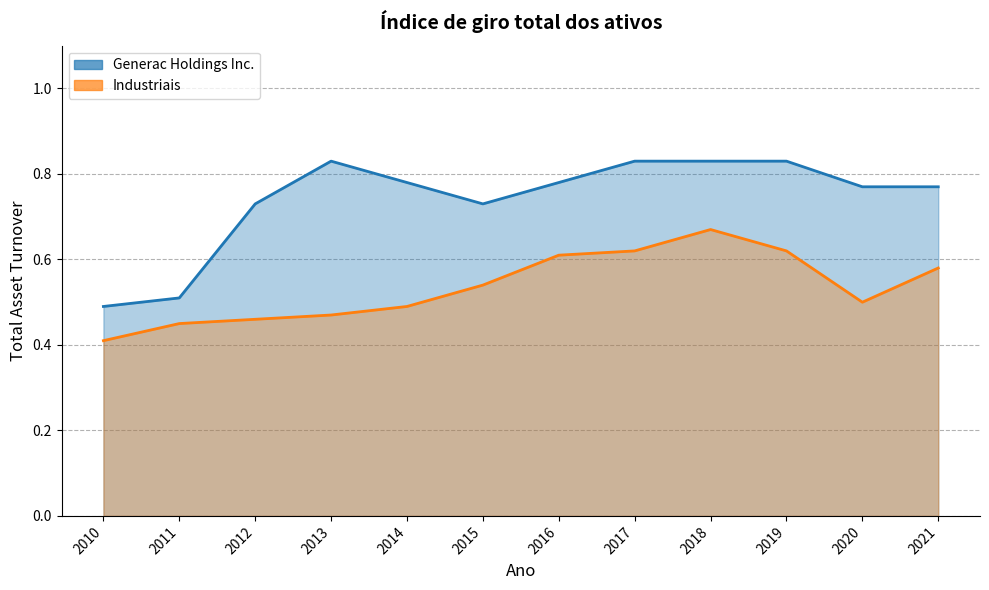

What is the total value across all series at 2013?

1.3